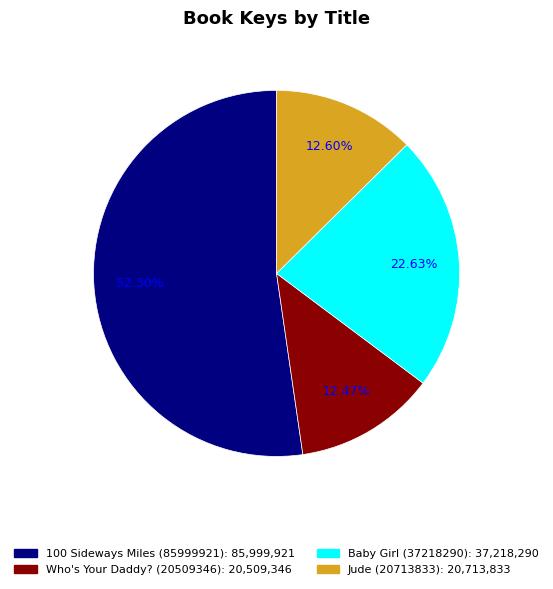

Which slice is the largest?

100 Sideways Miles (85999921)